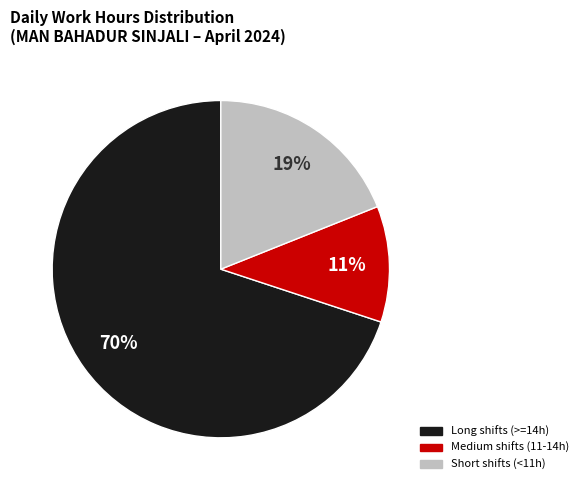

To the nearest percent, what is the average slice percentage?

33%